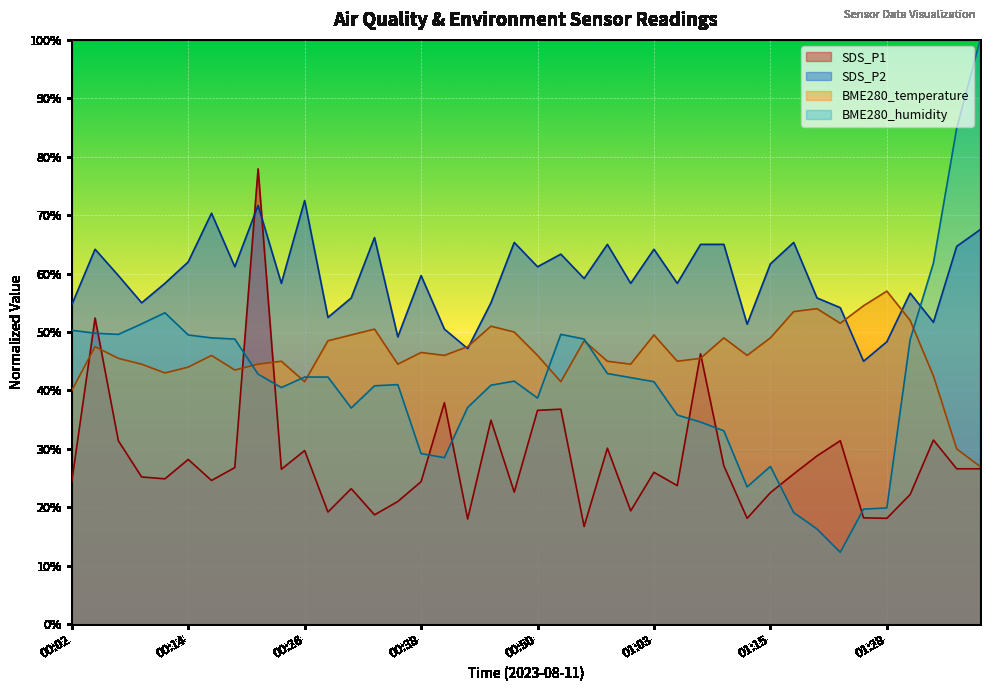

Where is the first local maximum for SDS_P1?

00:04